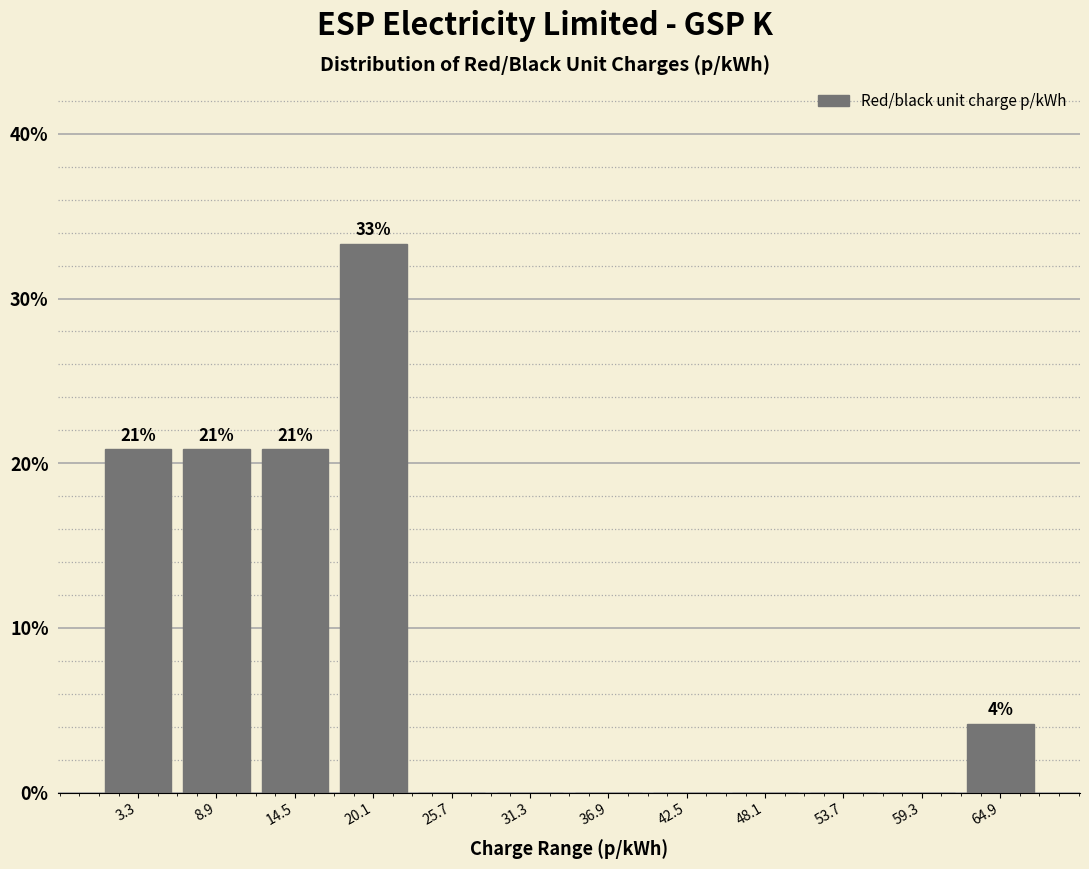

Over which range of the x-axis is the bar tallest?

17 to 23